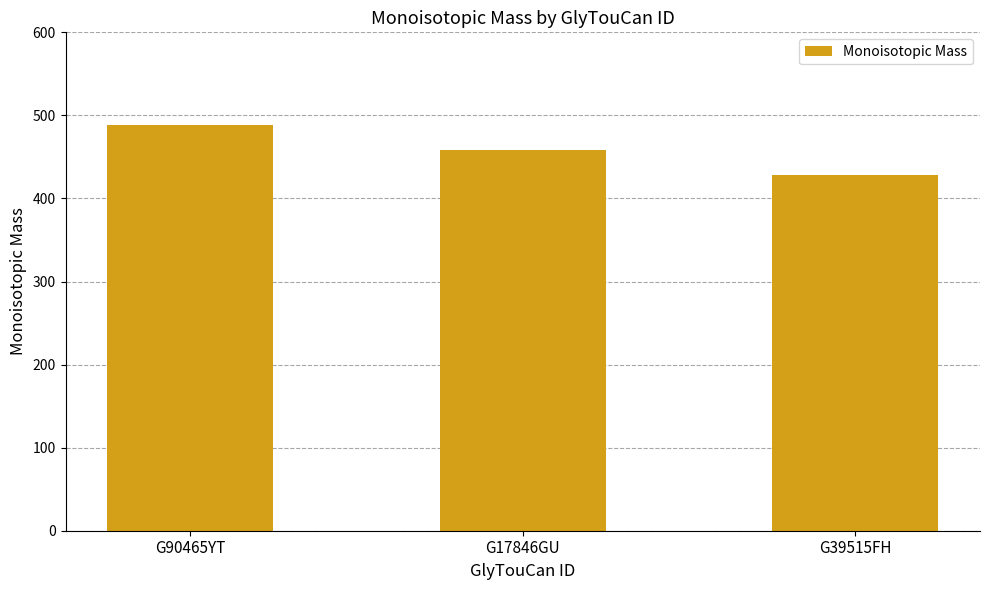

List the labels in order of value, largest first.

G90465YT, G17846GU, G39515FH